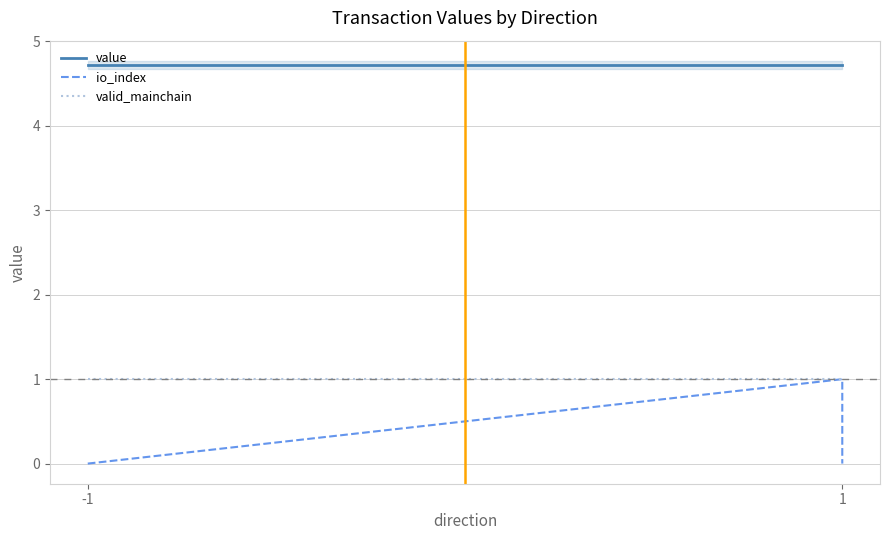

What is the average value of the io_index series?

0.2